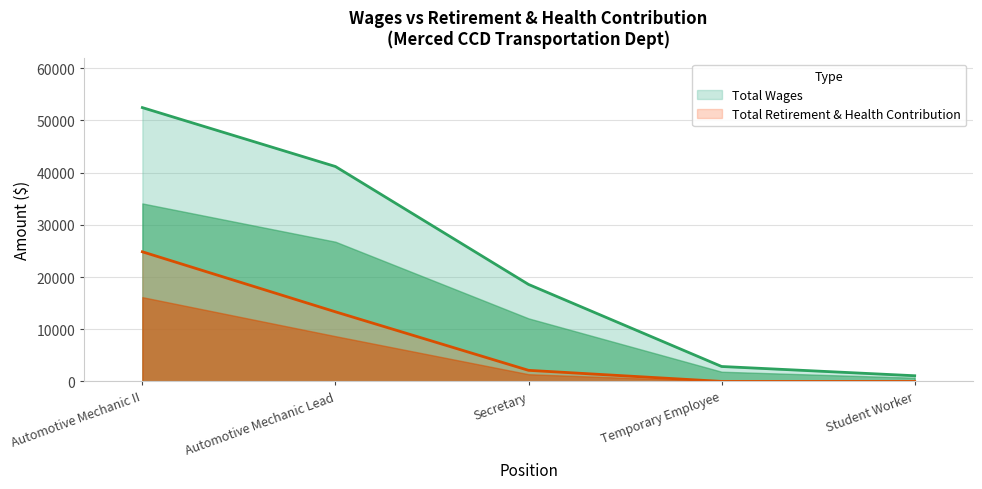

What is the value of the Total Retirement & Health Contribution point at the 2nd from the left?

13333